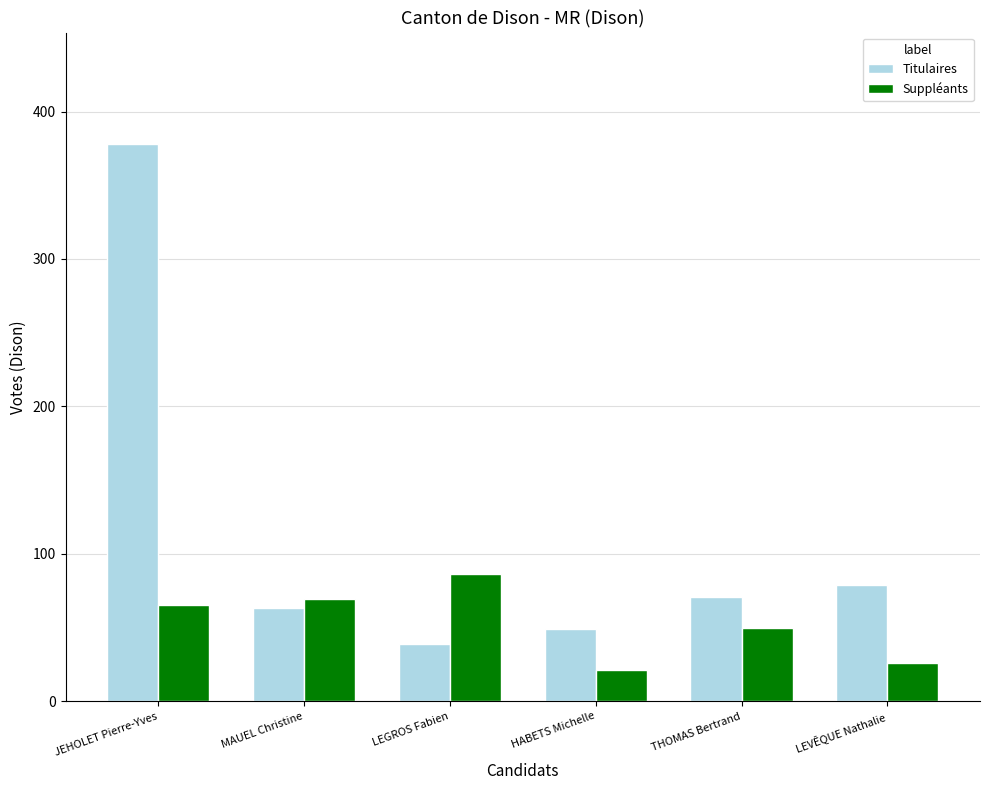

Reading left to right, extract all data points from this chart.

Titulaires: 378	63	39	49	71	79
Suppléants: 65	69	86	21	50	26